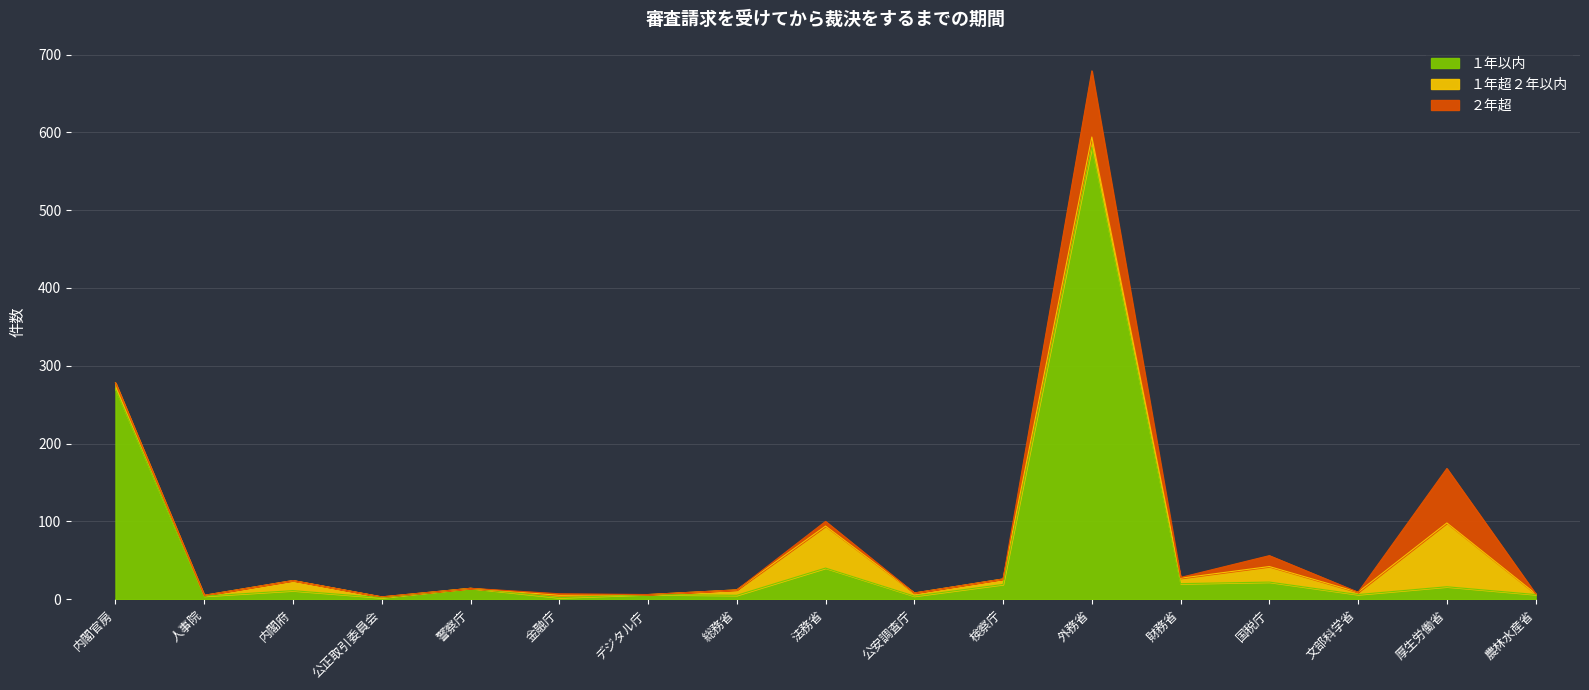

What is the average value of the １年超２年以内 series?

13